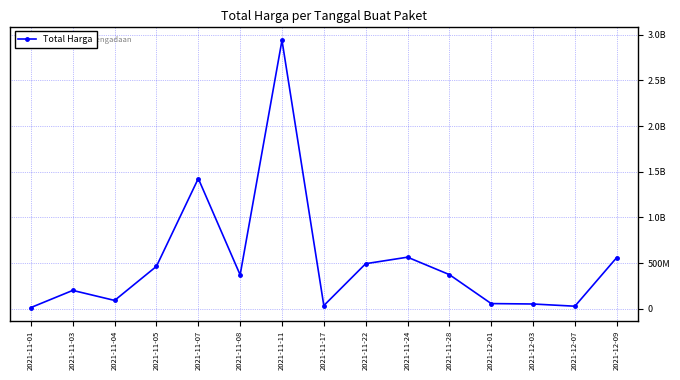

Rank the categories by value from highest to lowest.

2021-11-11, 2021-11-07, 2021-11-24, 2021-12-09, 2021-11-22, 2021-11-05, 2021-11-28, 2021-11-08, 2021-11-03, 2021-11-04, 2021-12-01, 2021-12-03, 2021-11-17, 2021-12-07, 2021-11-01